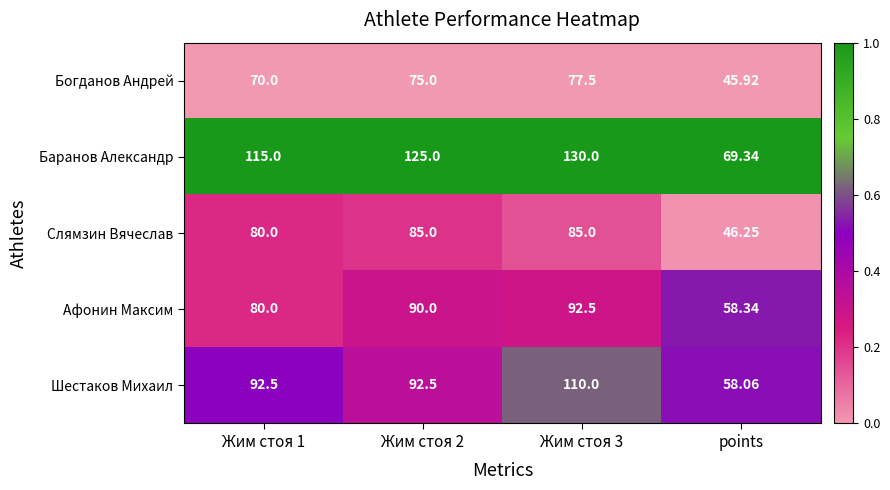

What is the total value across all series at Жим стоя 3?

495.0